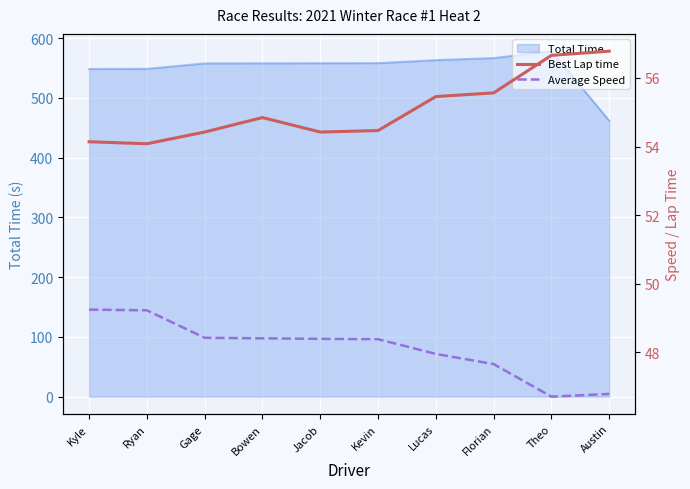

True or false: Best Lap time and Average Speed cross at least once.

False